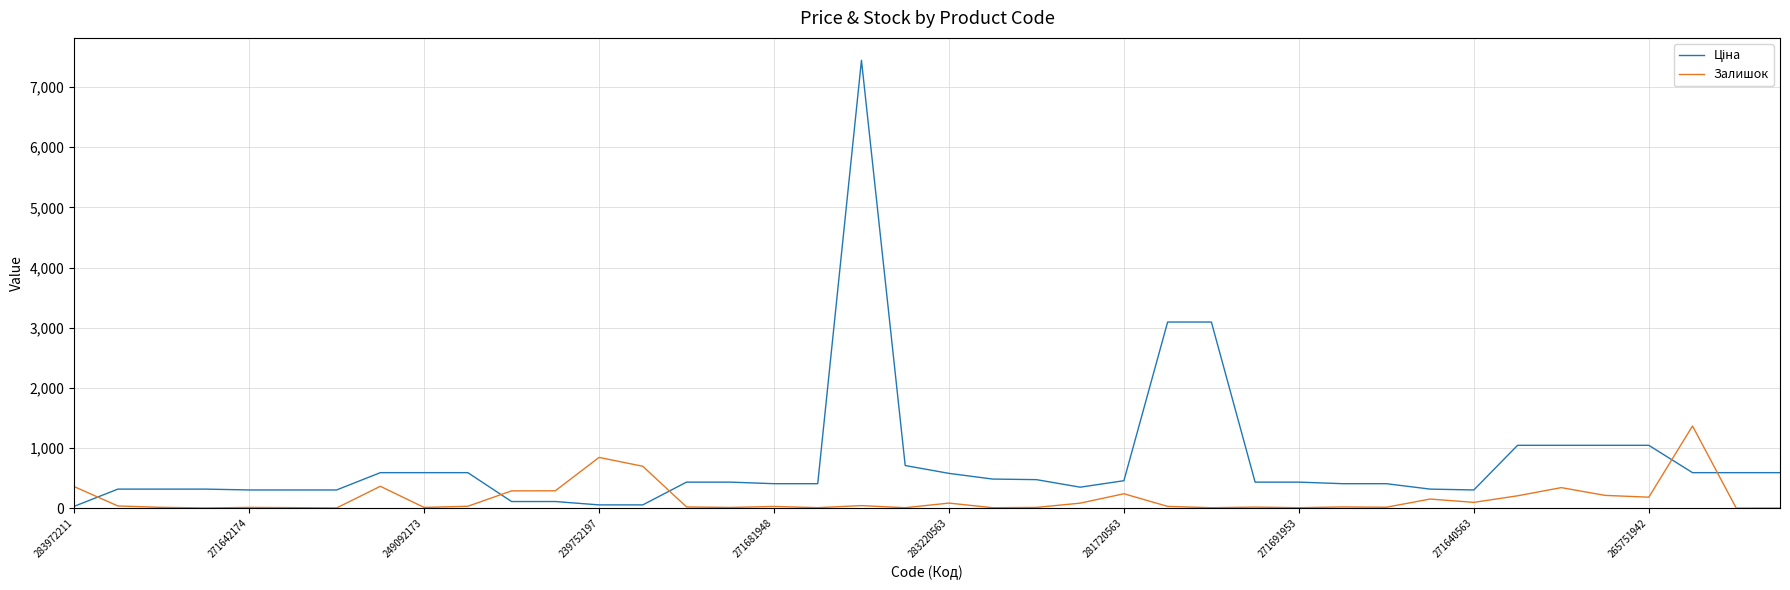

What is the greatest value displayed?

7444.6